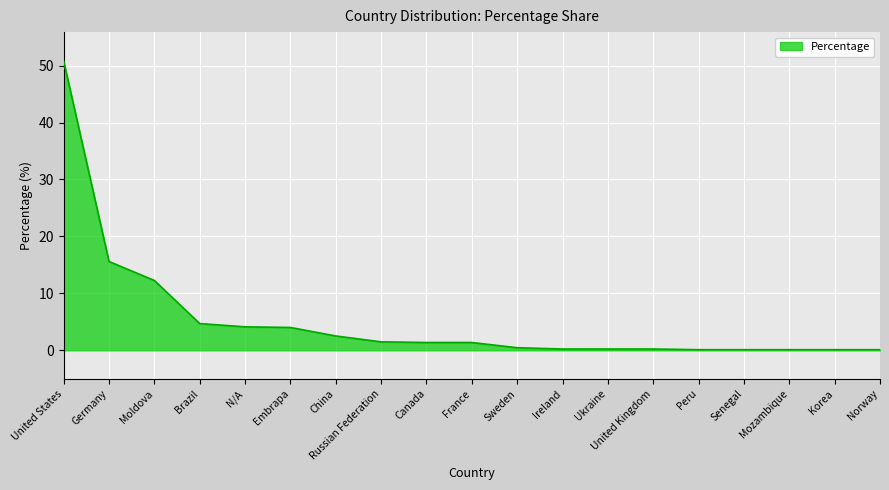

What is the change in value from Russian Federation to France?

-0.1